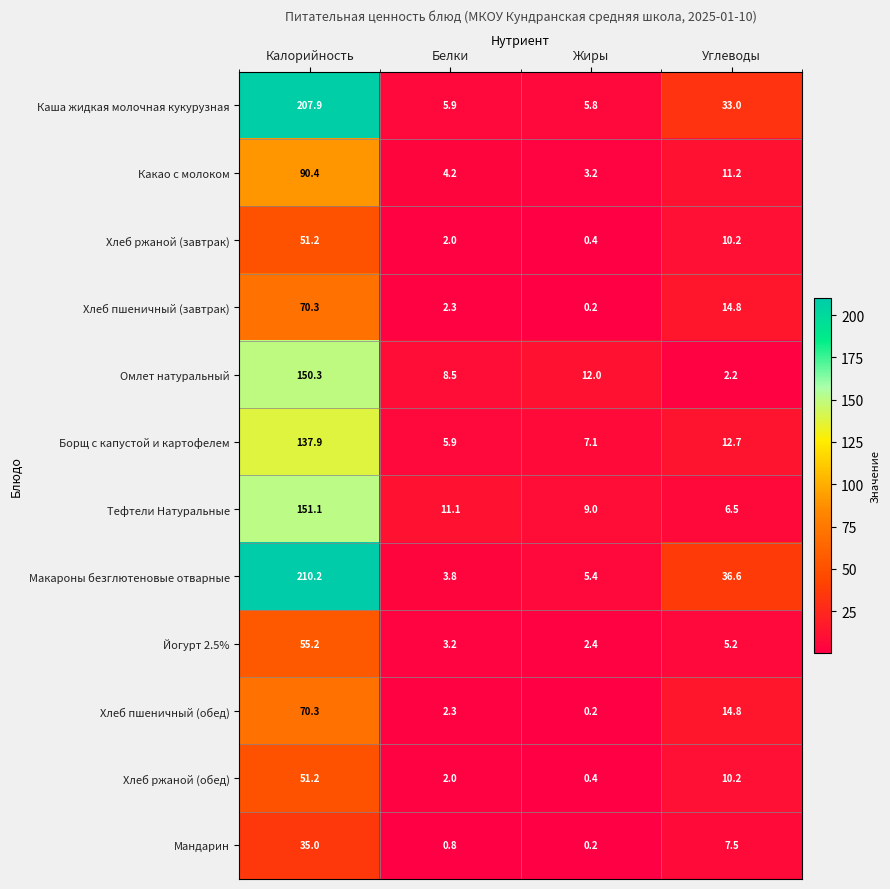

At which label is Хлеб ржаной (завтрак) closest to 25?

Углеводы